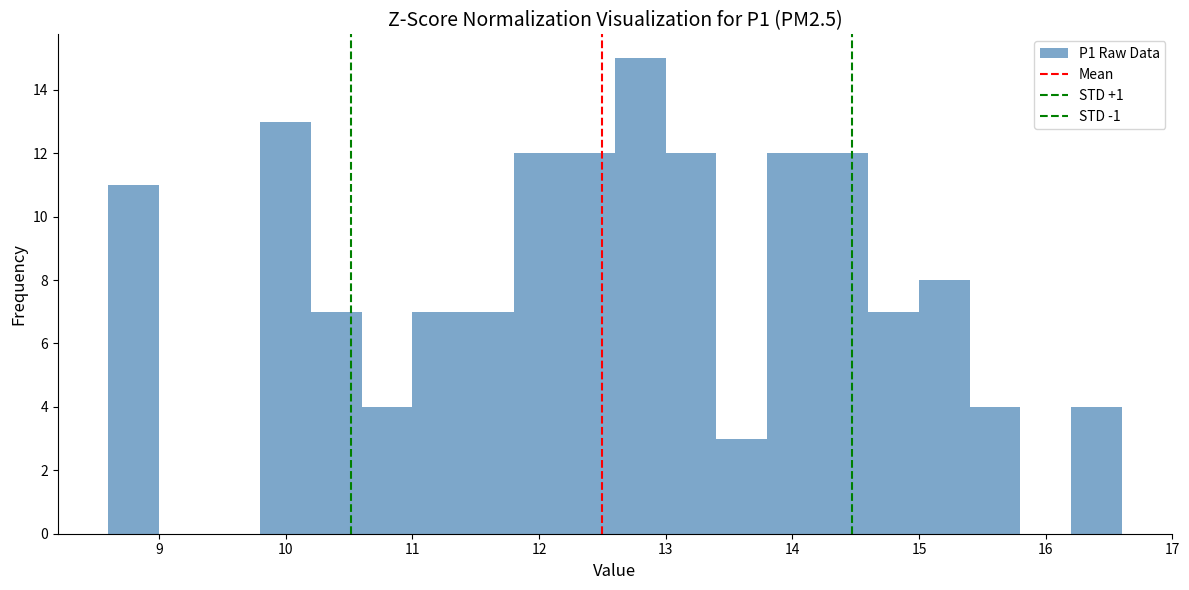

How tall is the bar that spans 14.6 to 15.0 on the x-axis? The values are not printed on the chart, so give them approximately, as read against the axis.

7